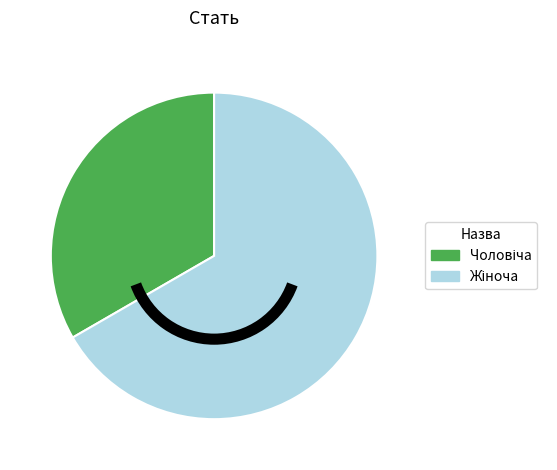

Is there any slice that represents more than half of the pie?

Yes